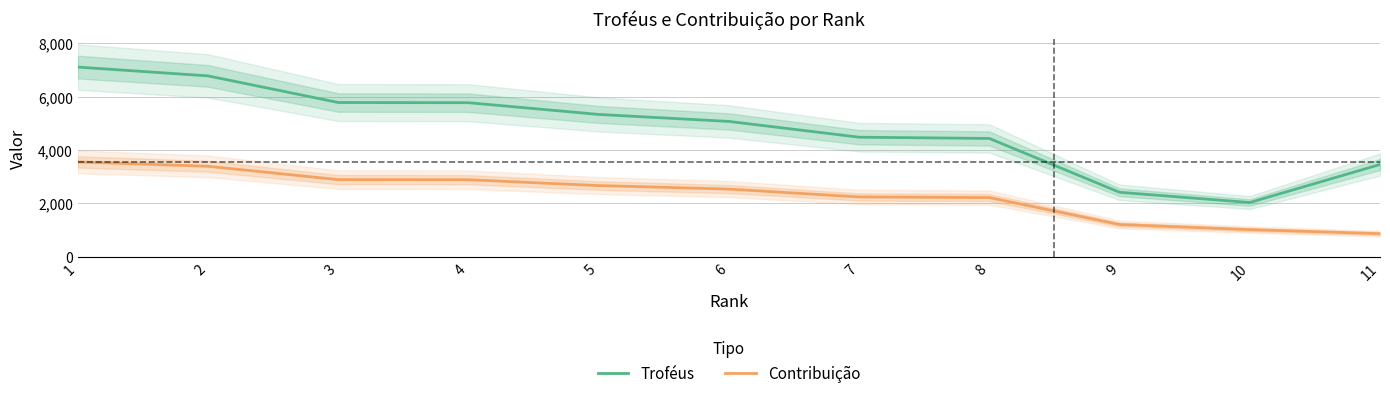

Which category has the highest value in the Contribuição series?

1